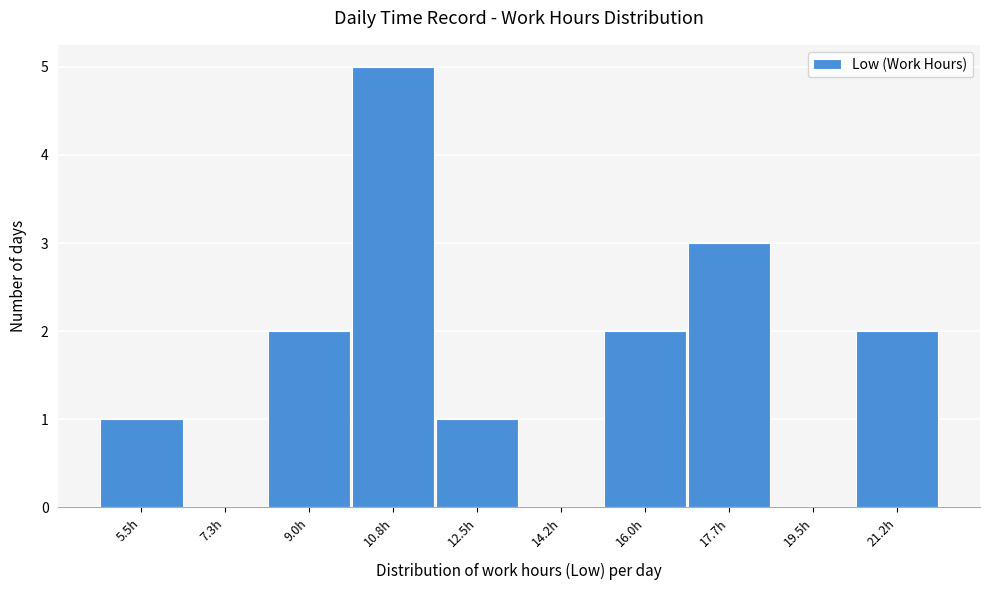

Reading left to right, list all the values displayed in this chart.

5.5h=1	7.3h=0	9.0h=2	10.8h=5	12.5h=1	14.2h=0	16.0h=2	17.7h=3	19.5h=0	21.2h=2